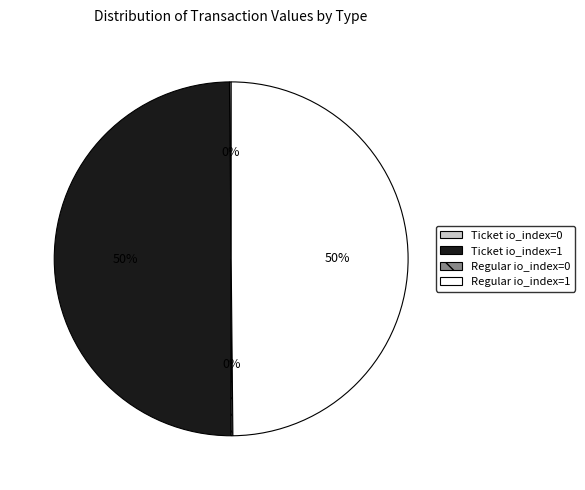

To the nearest percent, what is the average slice percentage?

25%